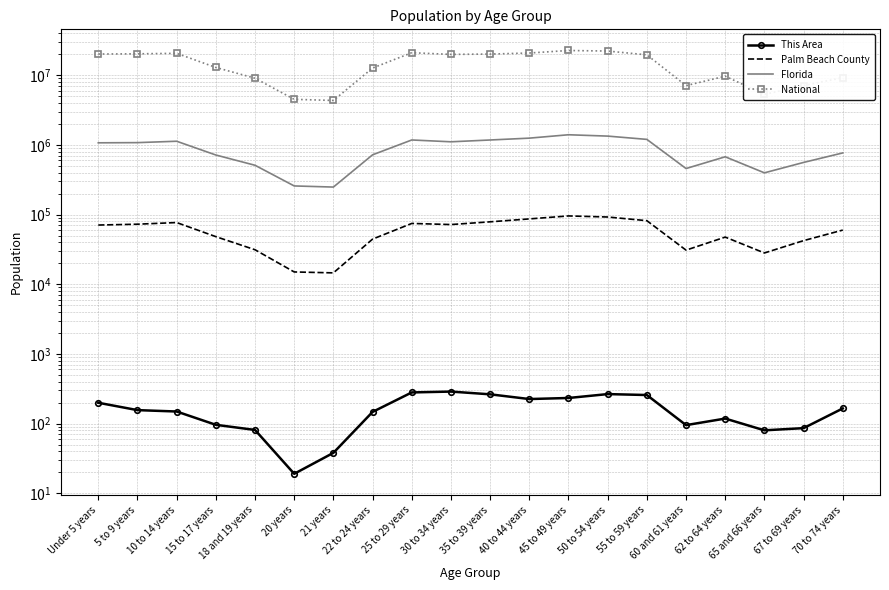

What is the greatest value displayed?

22708591